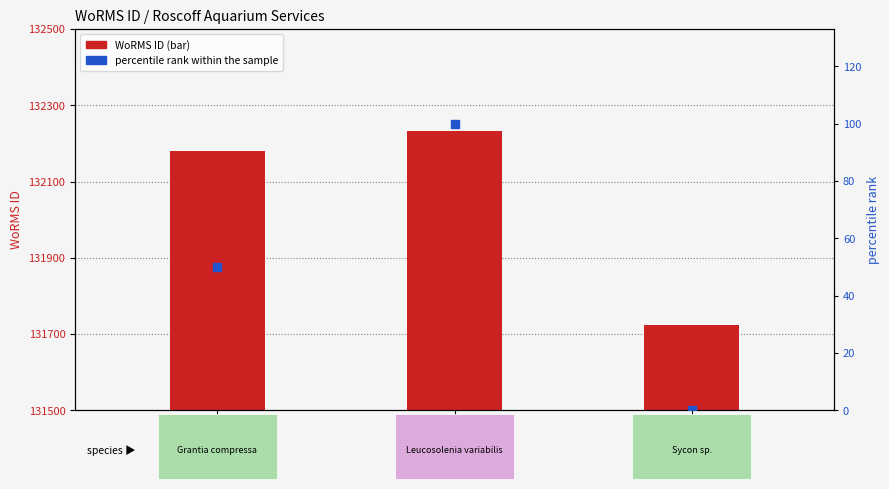

Which series has the largest total across all categories?

WoRMS ID (bar)